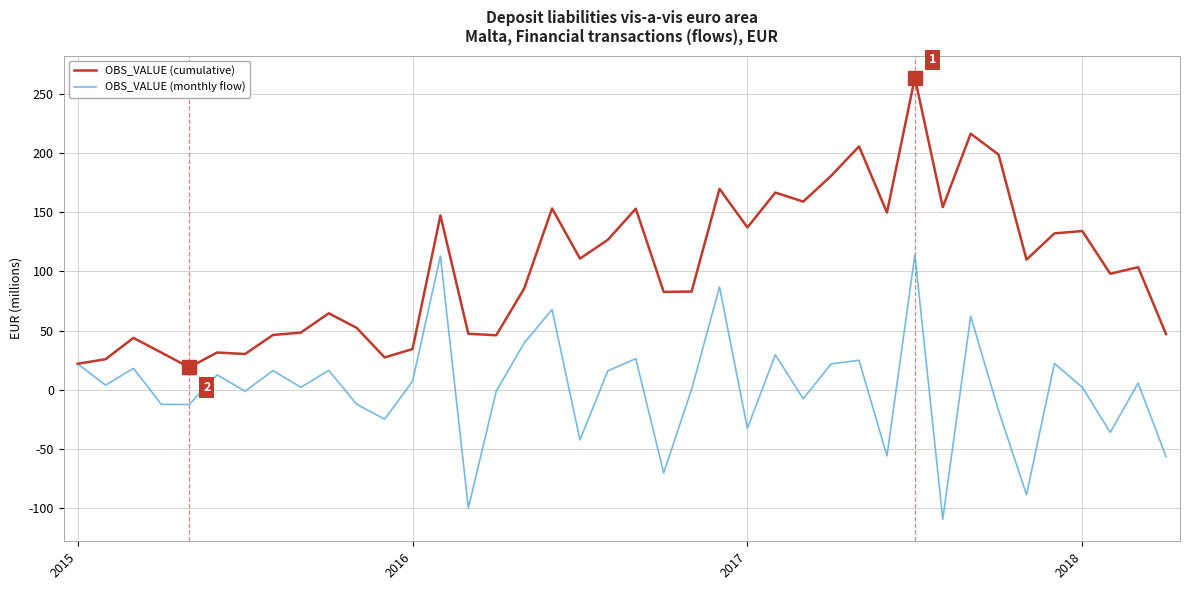

What is the minimum value shown in the chart?

-109.5